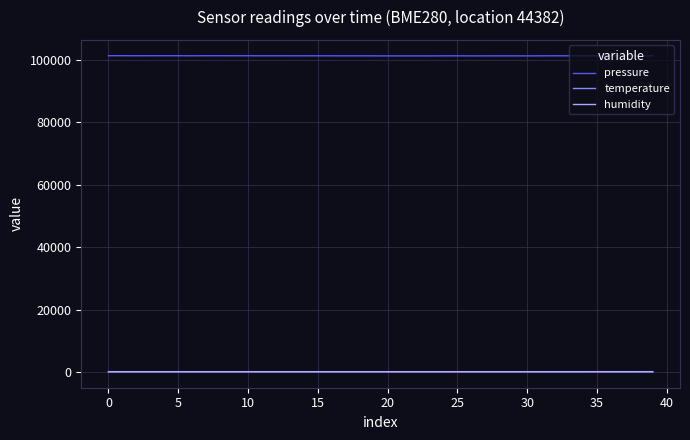

What is the lowest value of the pressure series?

101256.8